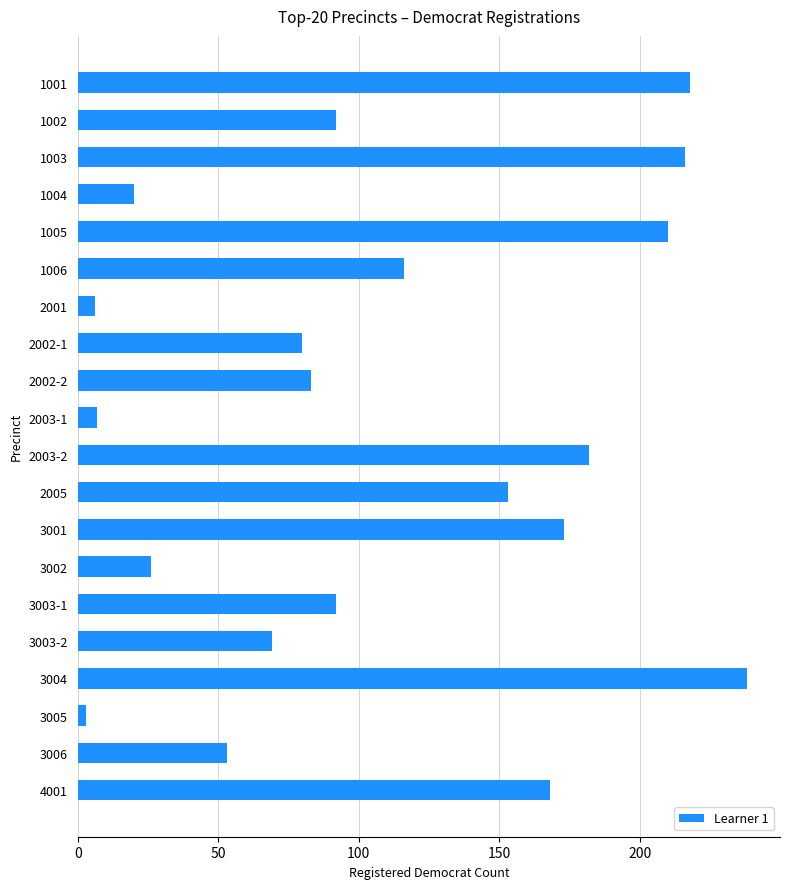

How many bars are there in total?

20